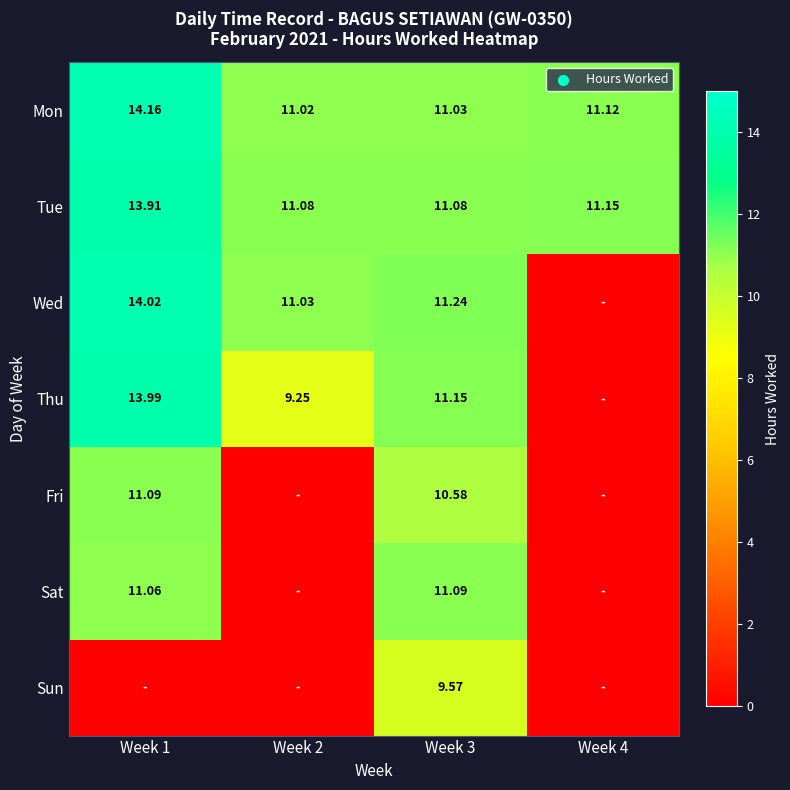

Is the value of Sun at Week 3 greater than the value of Tue at Week 3?

No